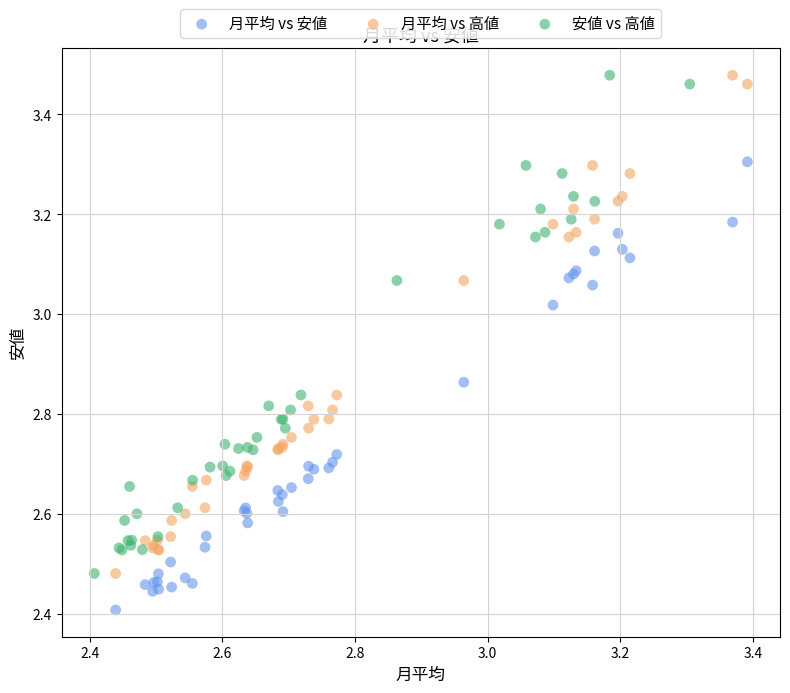

What are all the series names shown in the legend?

月平均 vs 安値, 月平均 vs 高値, 安値 vs 高値